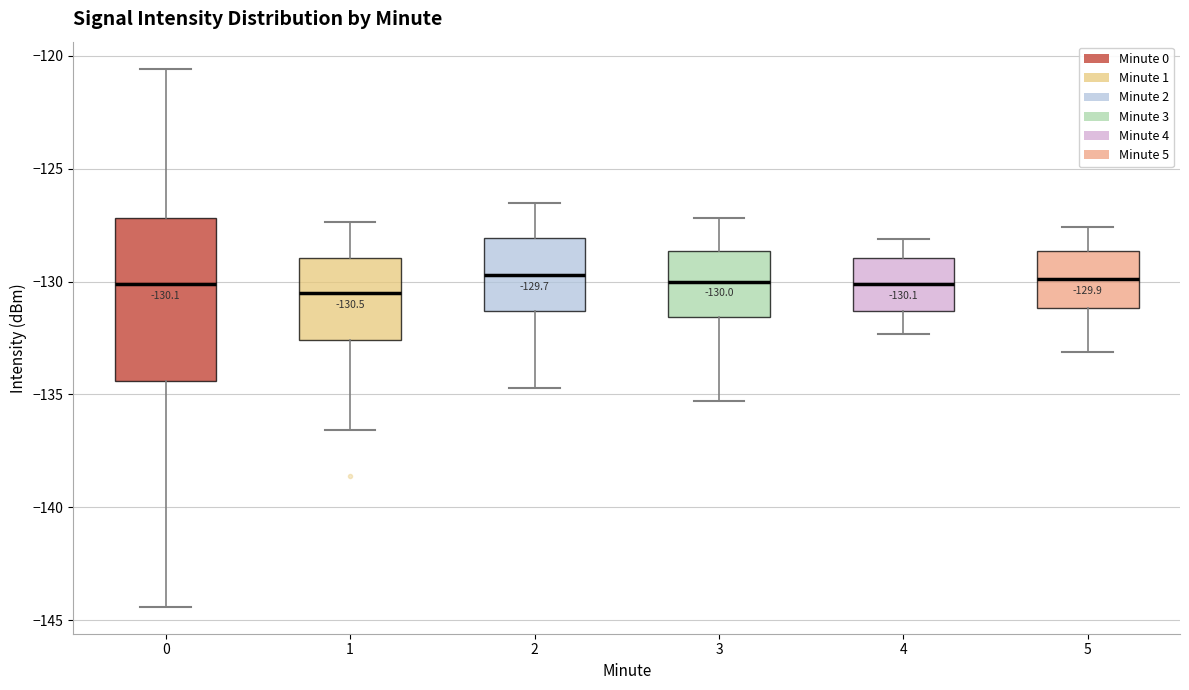

Comparing the boxes themselves (not the whiskers), which one is the tallest?

0